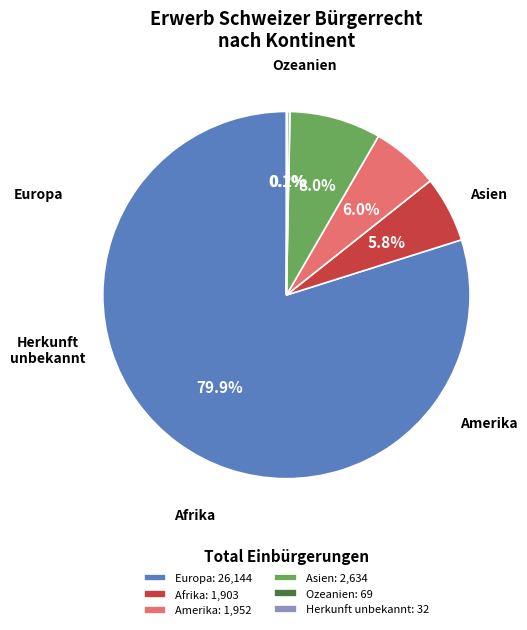

What portion of the pie excludes Asien: 2,634?

92.0%